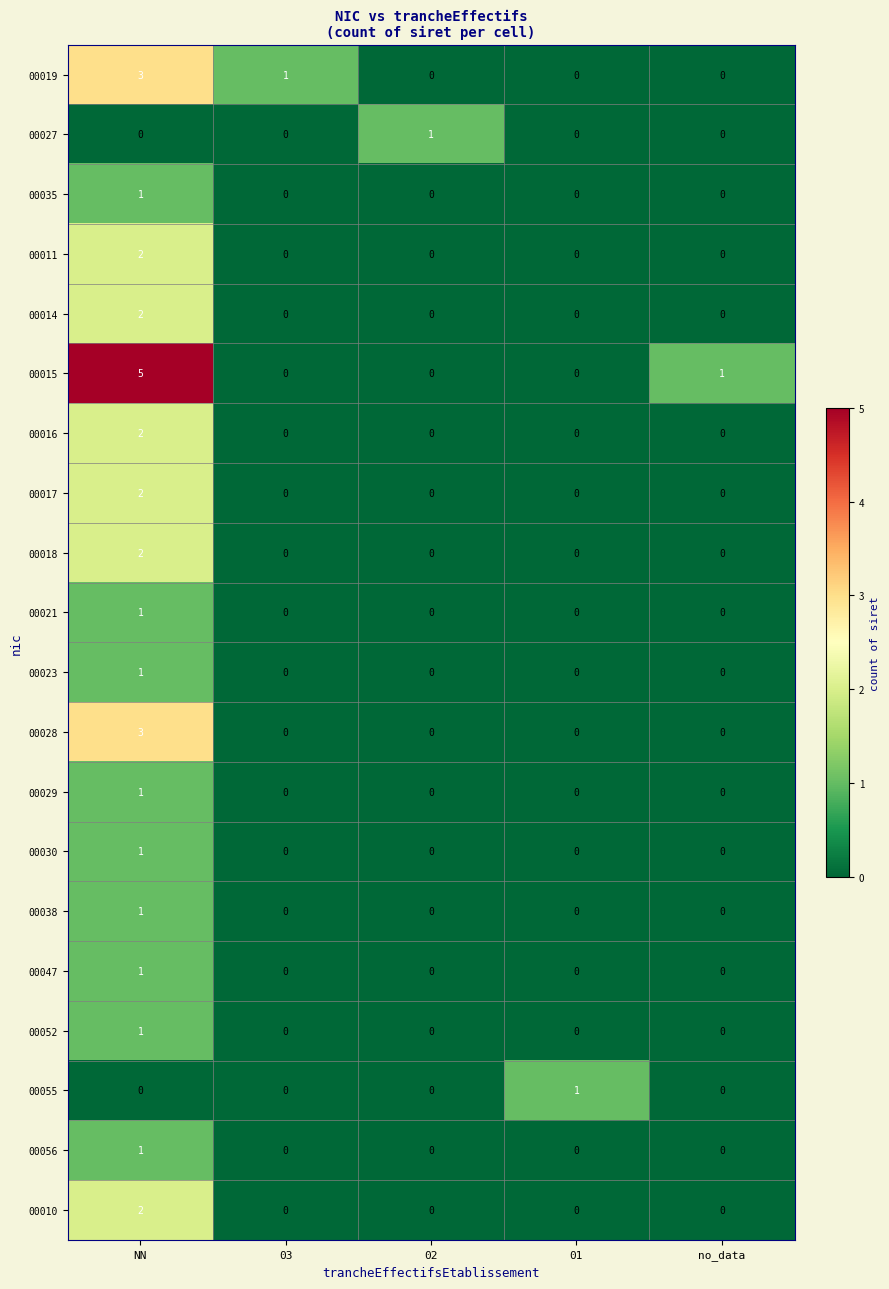

How many 00019 values are between 0 and 1?

4